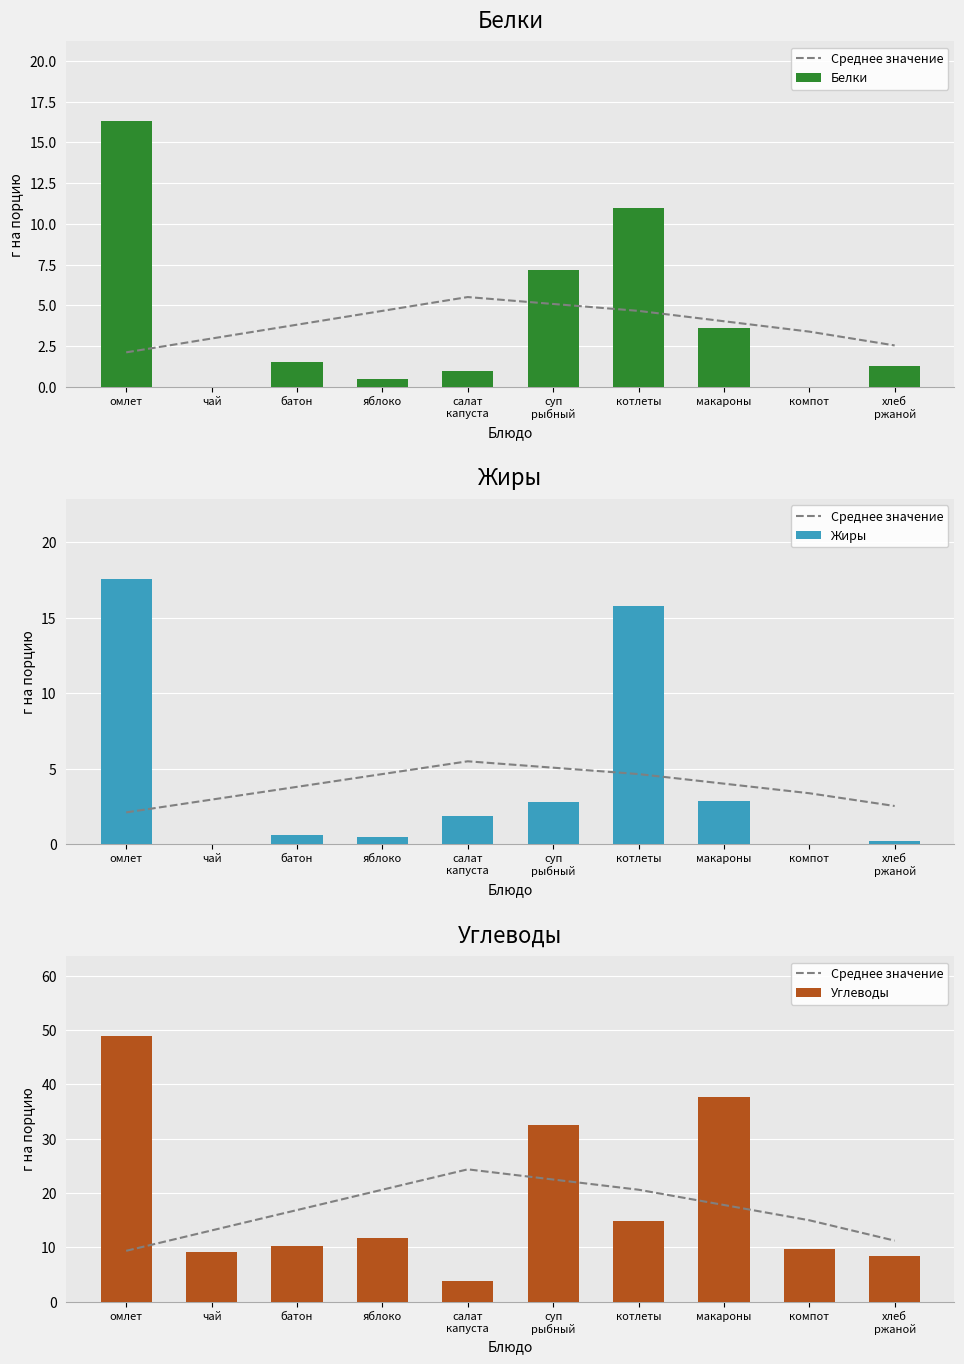

At котлеты, list the series in order from smallest to largest.

Белки, Углеводы, Жиры, Среднее значение